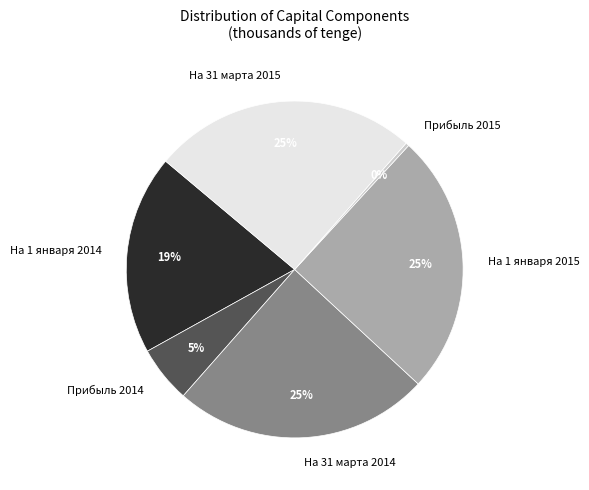

What is the smallest slice in the pie chart?

Прибыль 2015